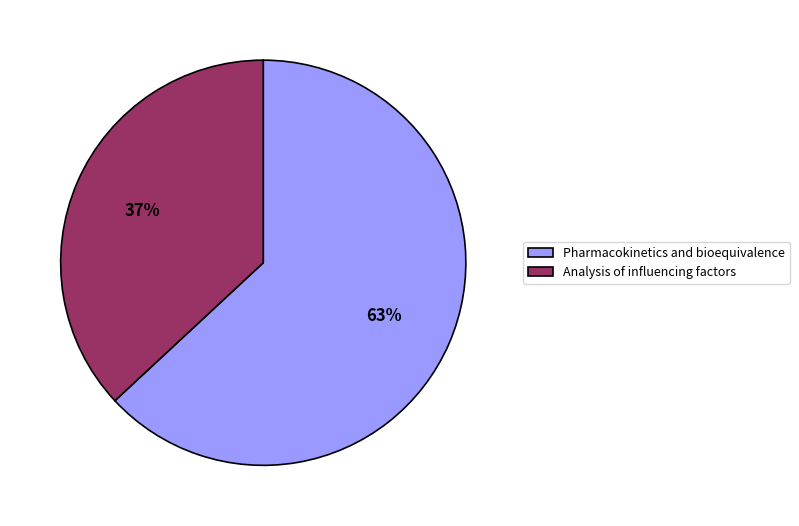

True or false: Analysis of influencing factors accounts for 51% of the total.

False